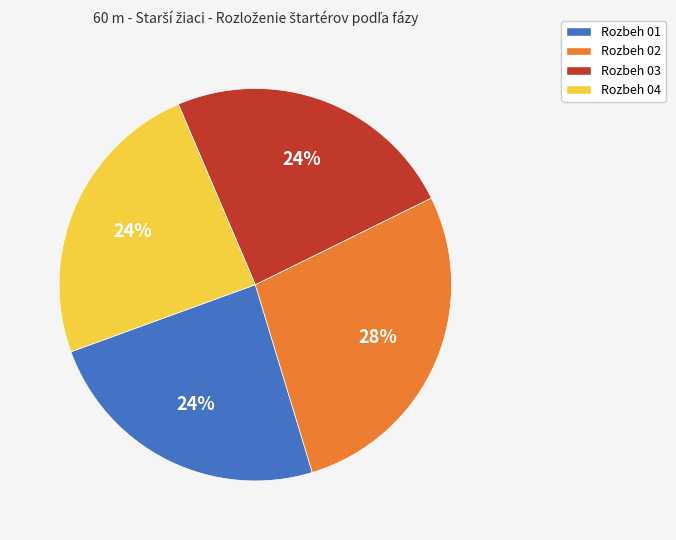

To the nearest percent, what portion does Rozbeh 01 represent?

24%